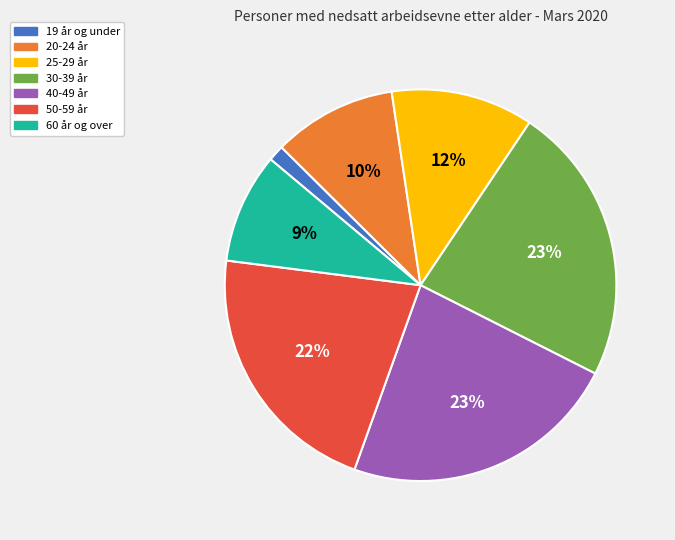

Count the number of slices in the pie.

7